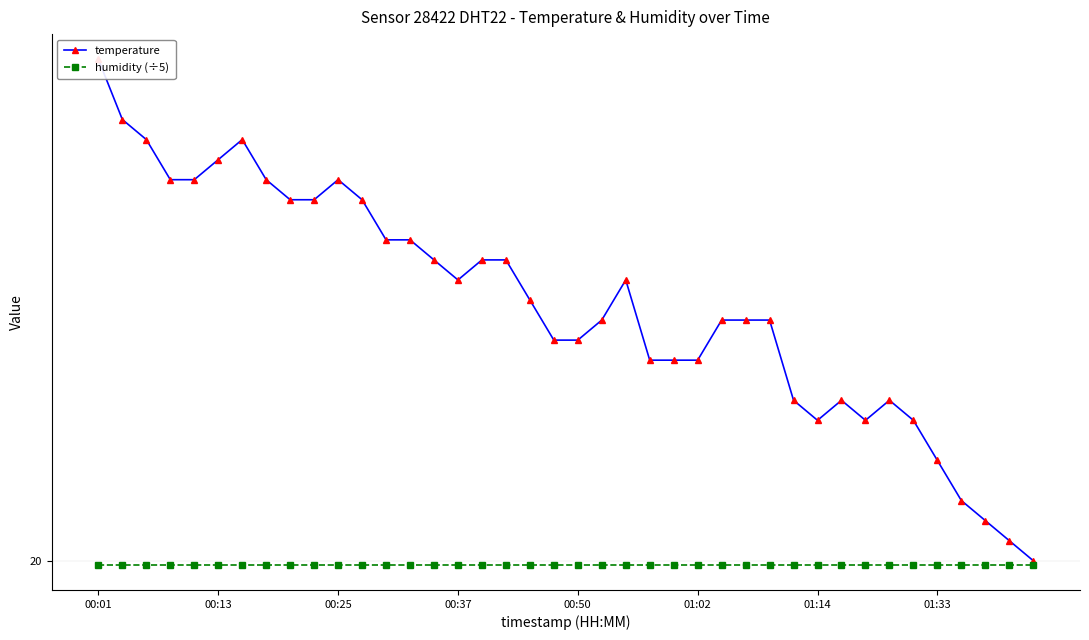

The value of temperature at 01:02 is 27.3. True or false?

False